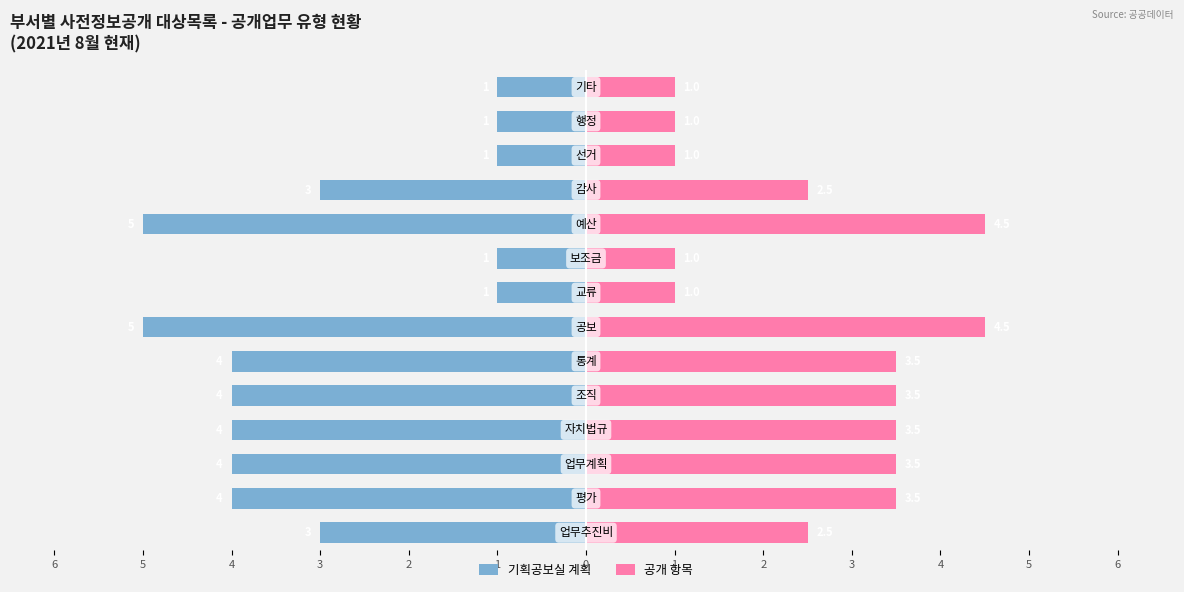

Is it true that 기획공보실 계획 equals -3.0 at 1?

True